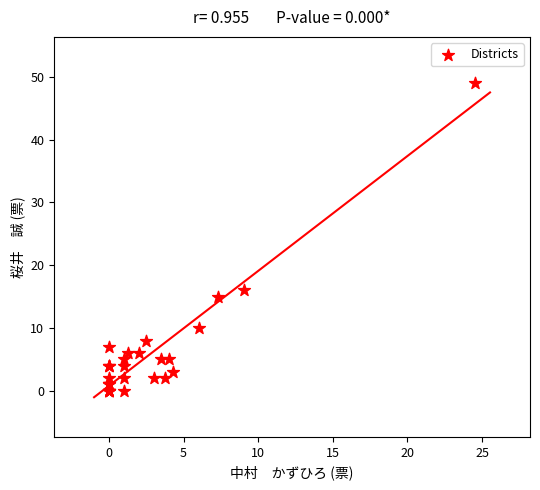

What Y value in the scatter plot is closest to 24?

16